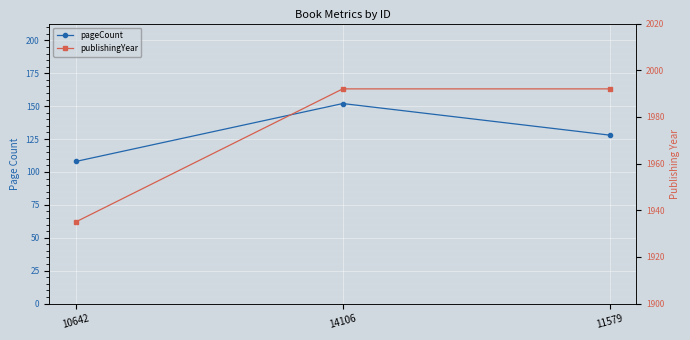

What are all the series names shown in the legend?

pageCount, publishingYear